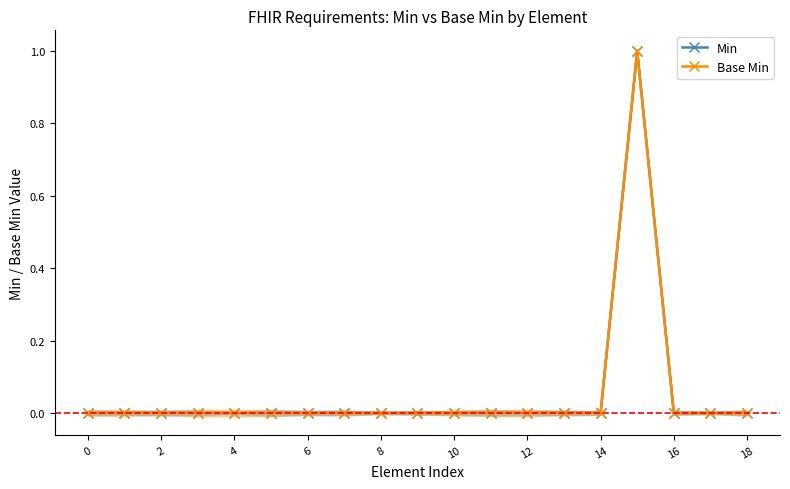

How many distinct data groups are displayed?

2